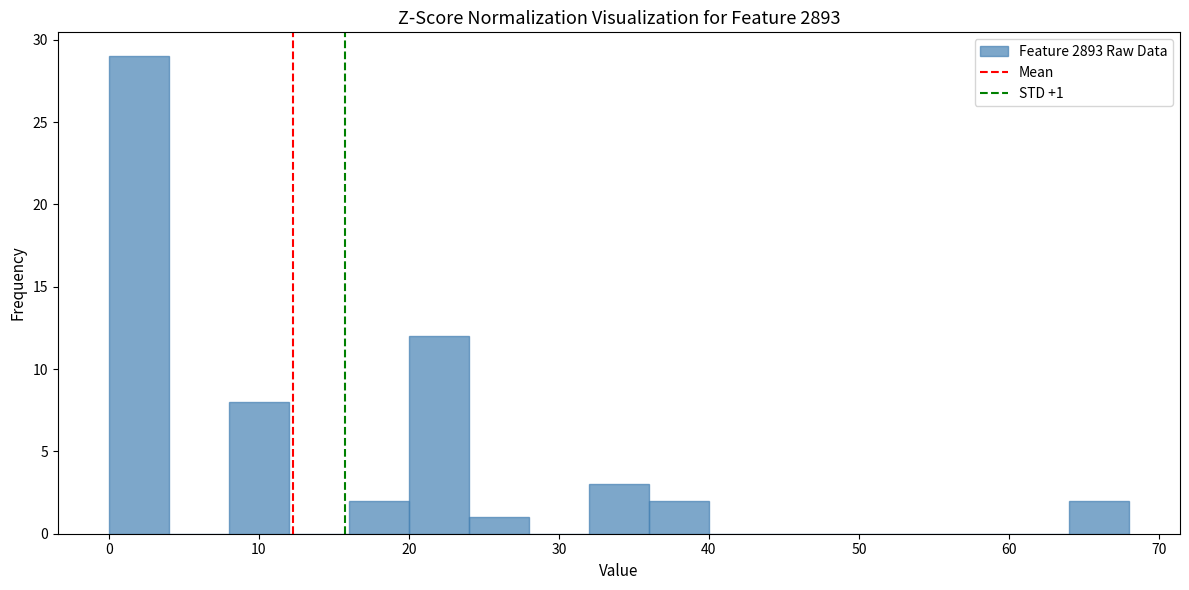

Which range on the x-axis has the tallest bar?

0 to 4